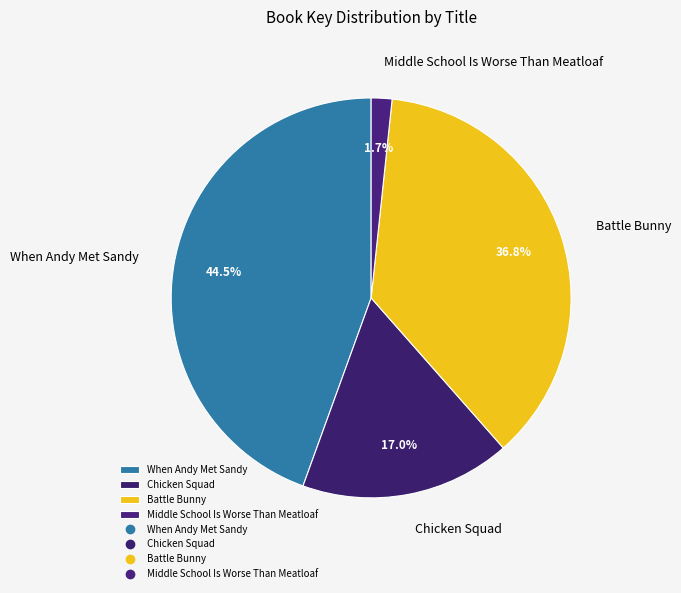

Is there a majority slice in this chart?

No